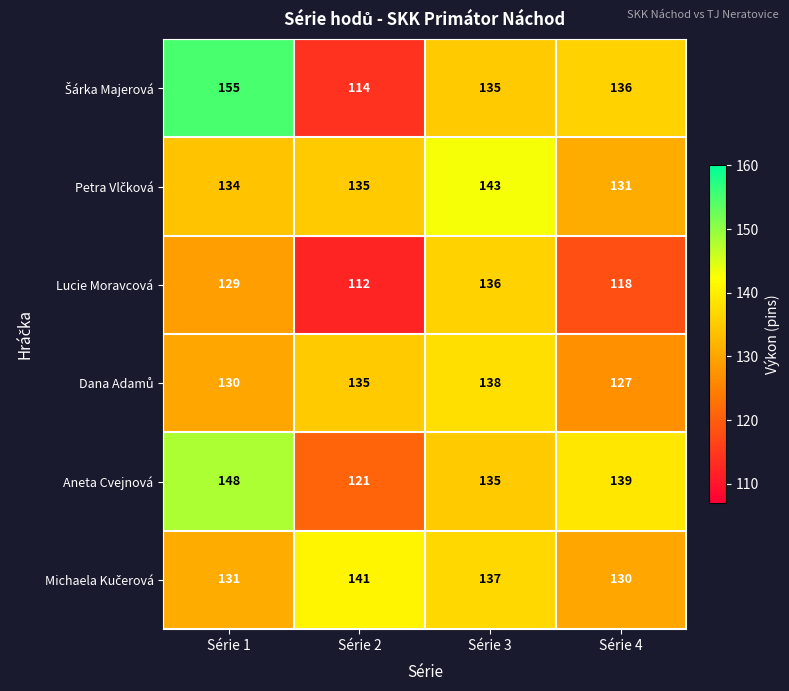

At which category is the sum across all series the highest?

Série 1